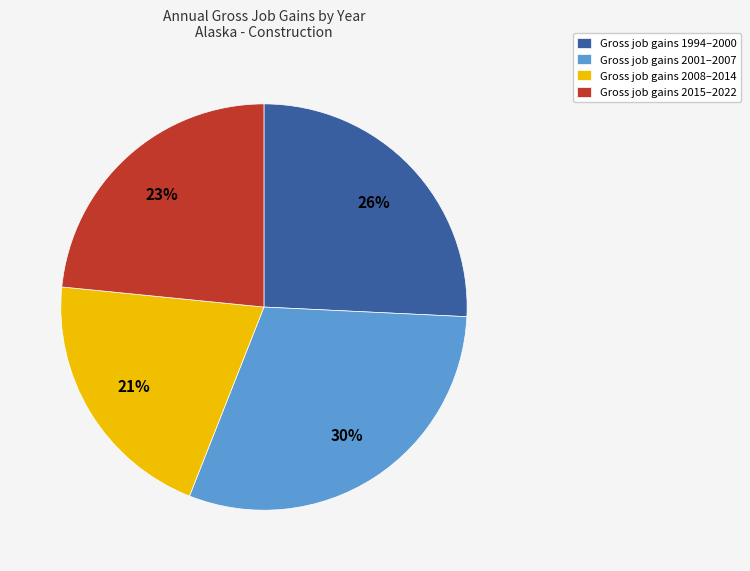

What is the smallest slice in the pie chart?

Gross job gains 2008–2014